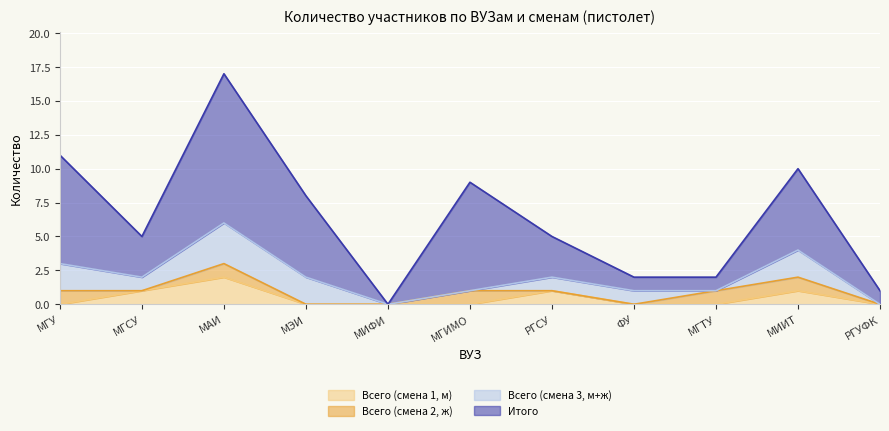

At which category is the sum across all series the highest?

МАИ